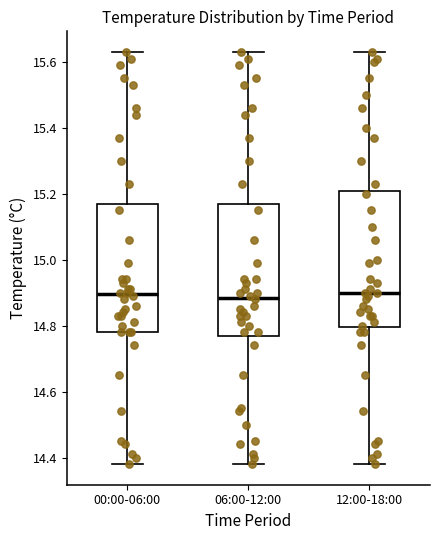

Where does the median line of the box for 06:00-12:00 sit on the y-axis? The values are not printed on the chart, so give them approximately, as read against the axis.

14.88